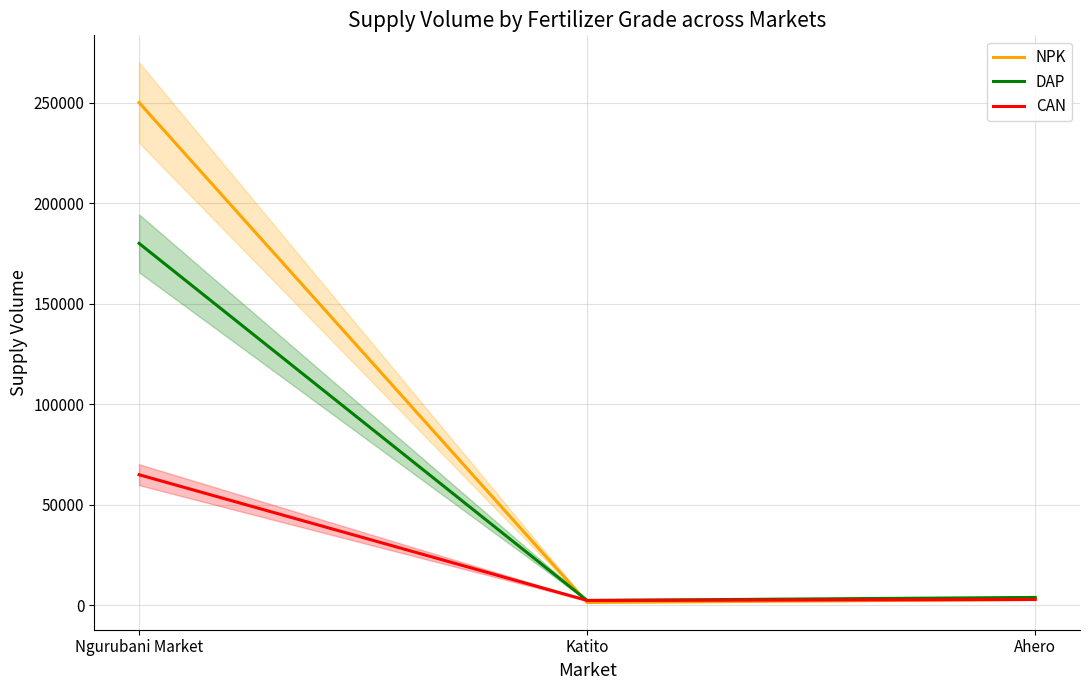

What is the approximate value of CAN at Ahero?

3000